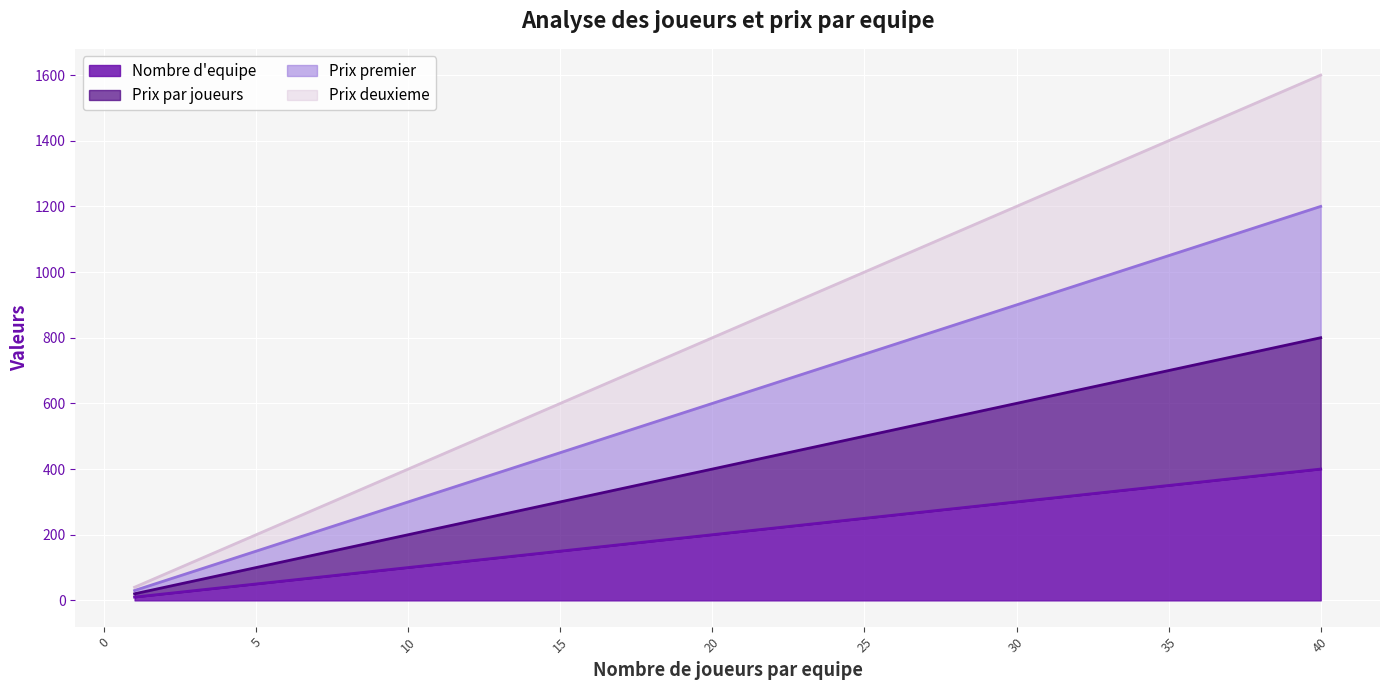

True or false: Prix par joueurs has more than 0 interior local peaks.

False